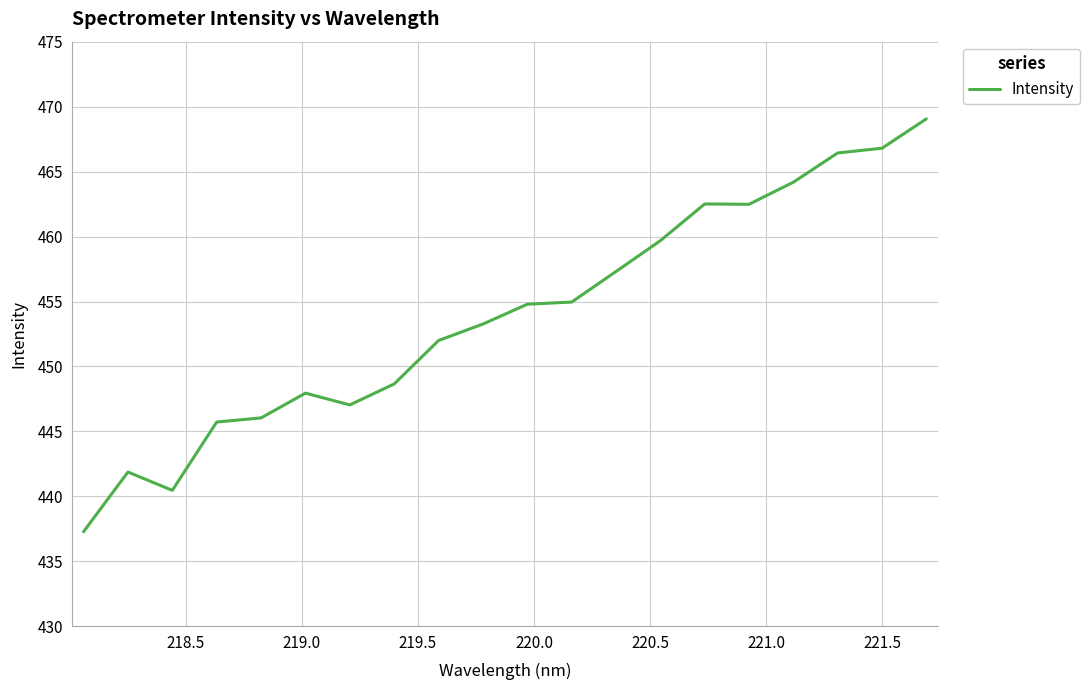

What is the difference between the maximum and minimum values?

31.8